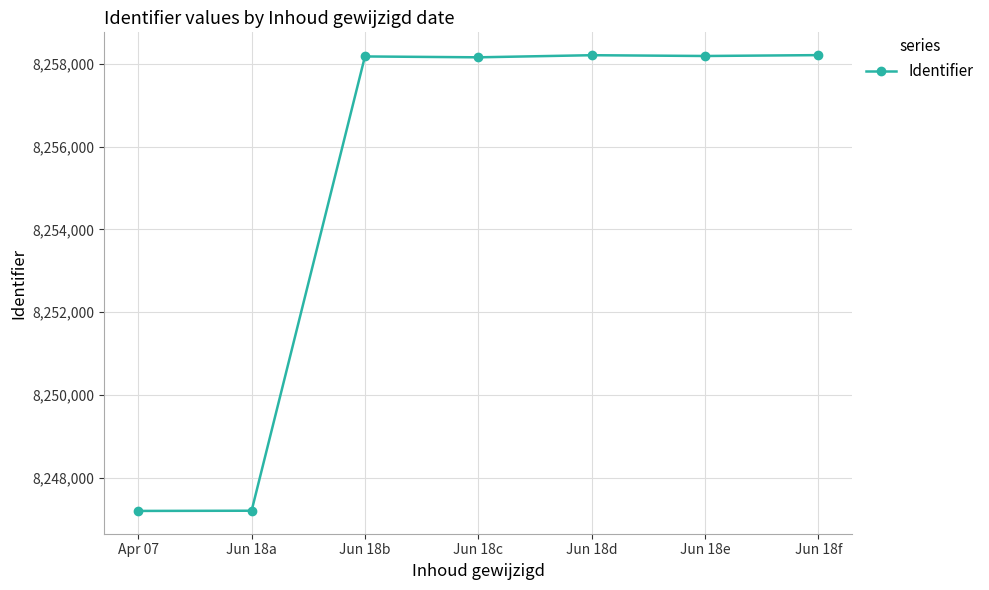

What is the minimum value shown in the chart?

8247196